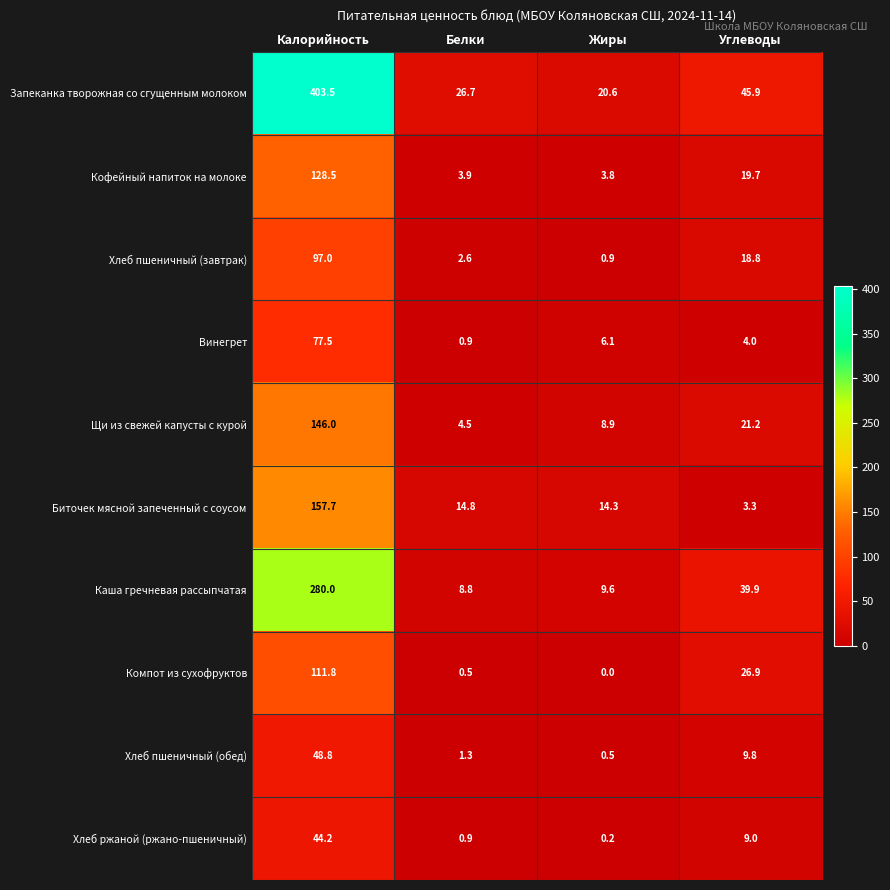

At which label does Щи из свежей капусты с курой first exceed 21?

Калорийность